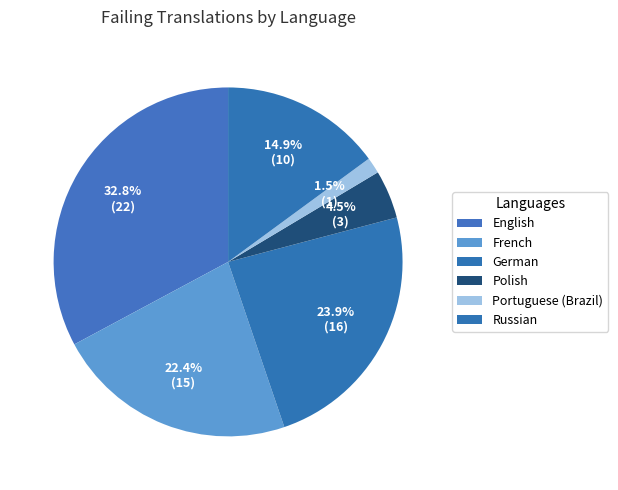

Does any single category account for the majority?

No